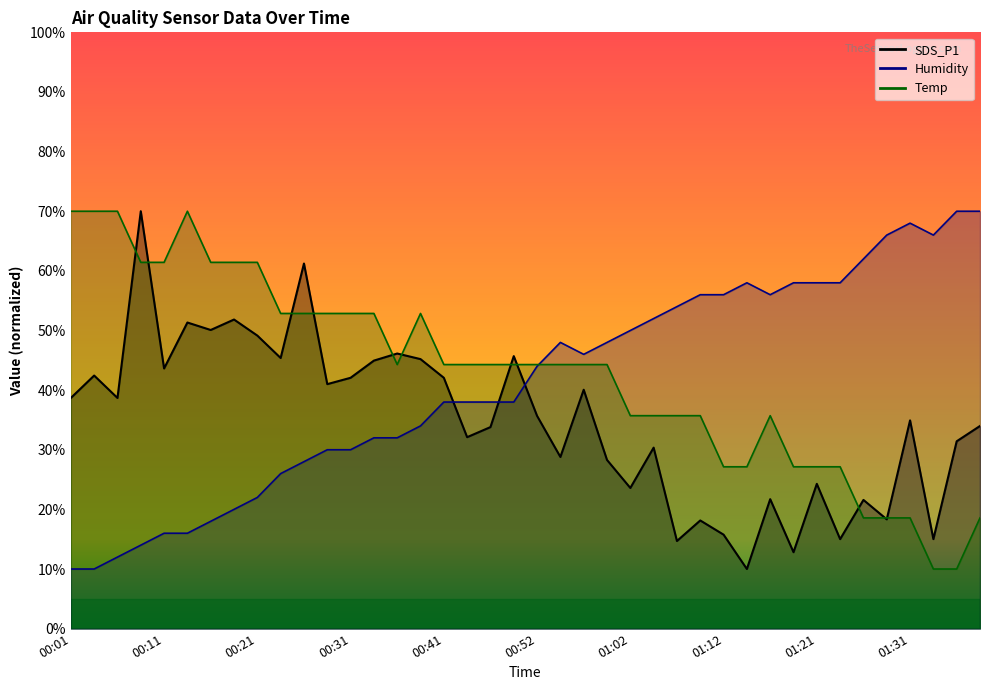

The SDS_P1 series shows 72.7 at 00:23. True or false?

False